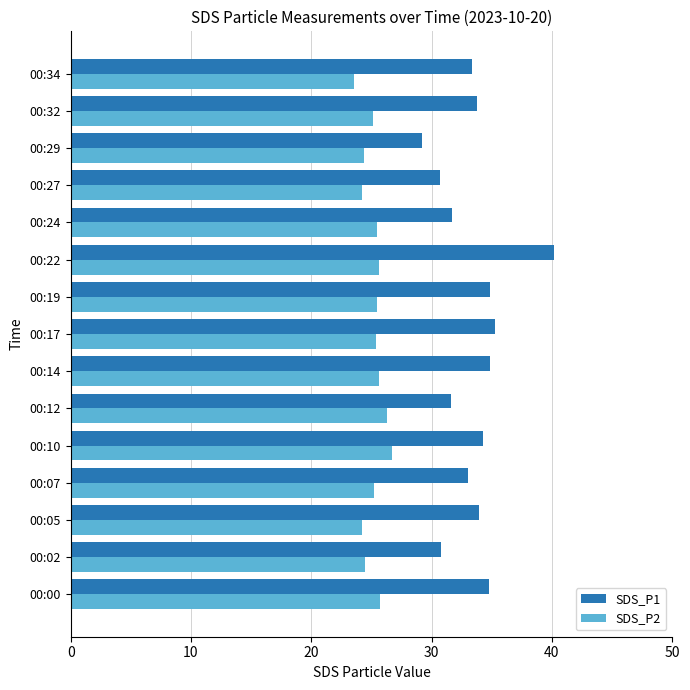

Read the SDS_P2 value at 00:07.

25.2